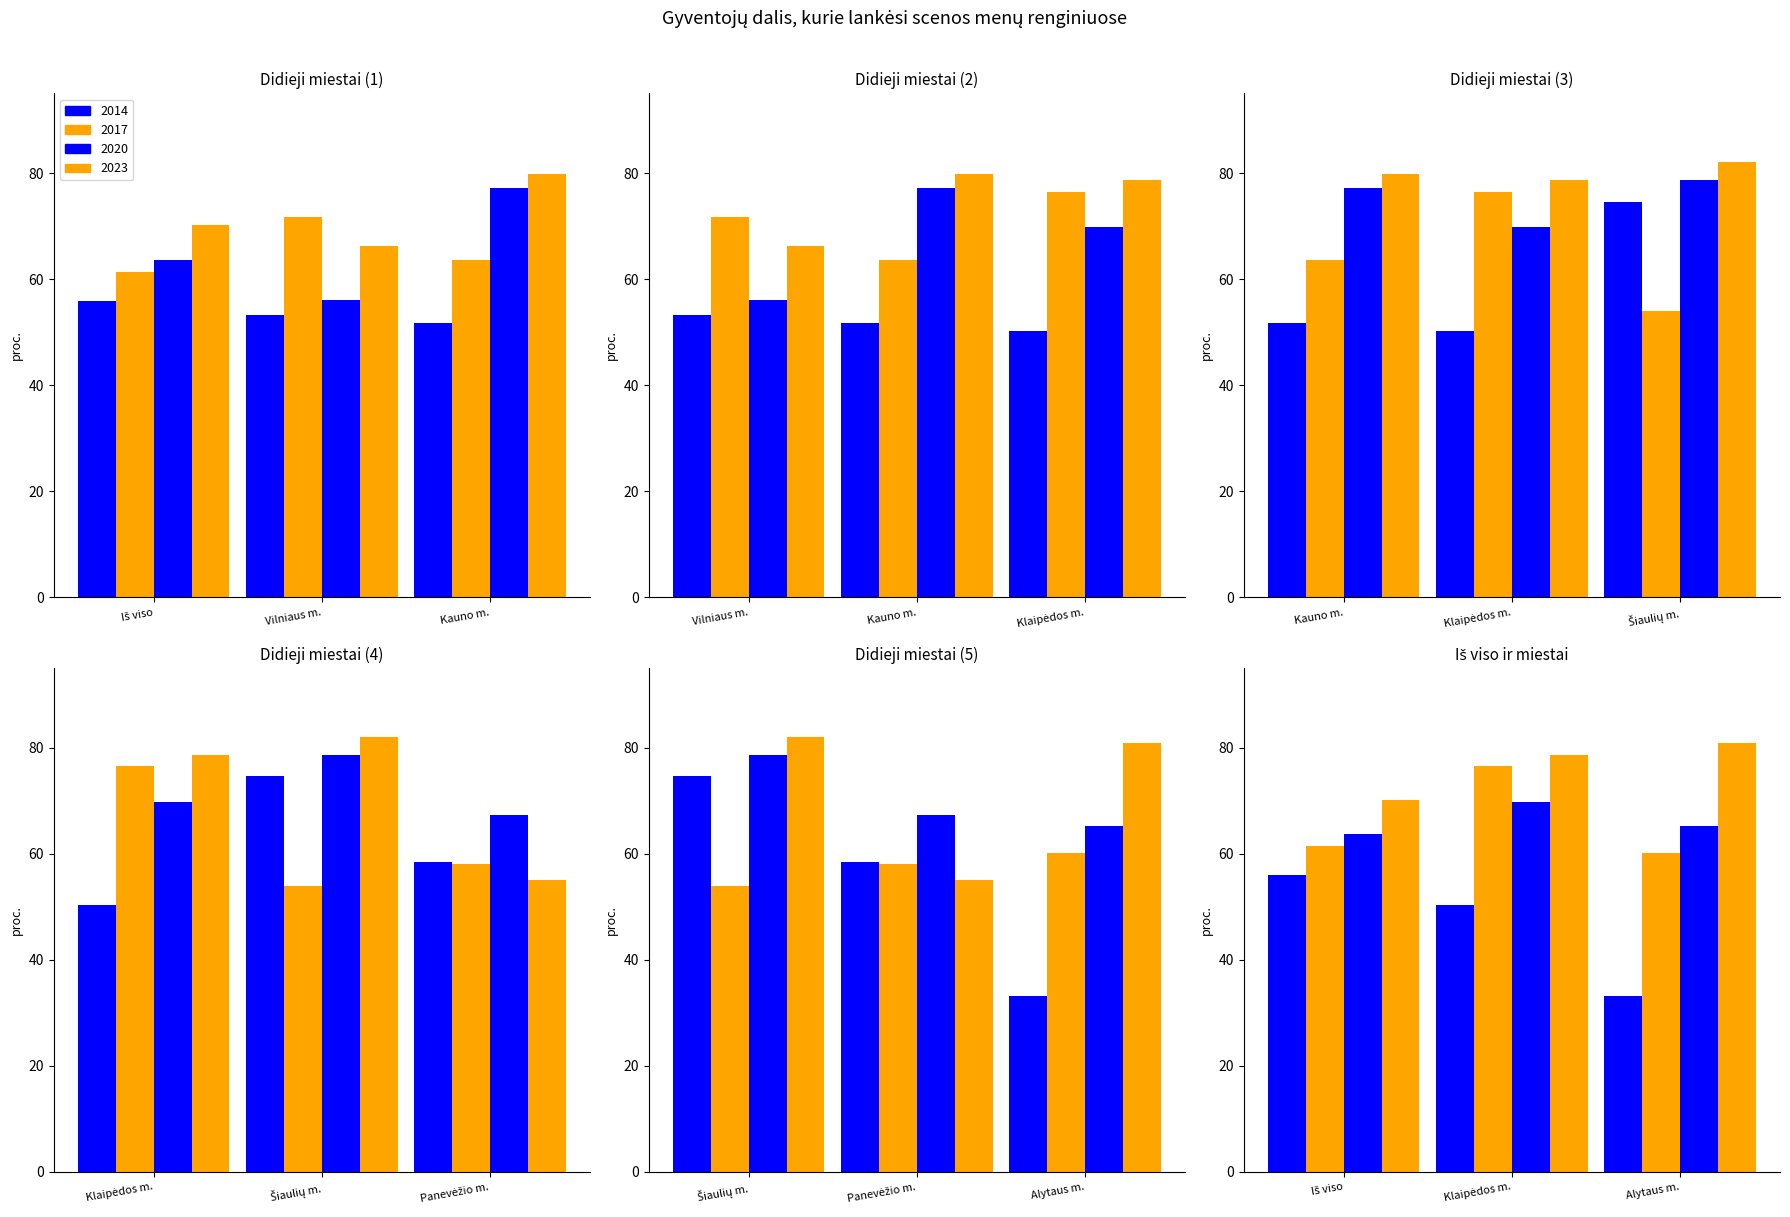

What position from the left is Kauno m.?

3